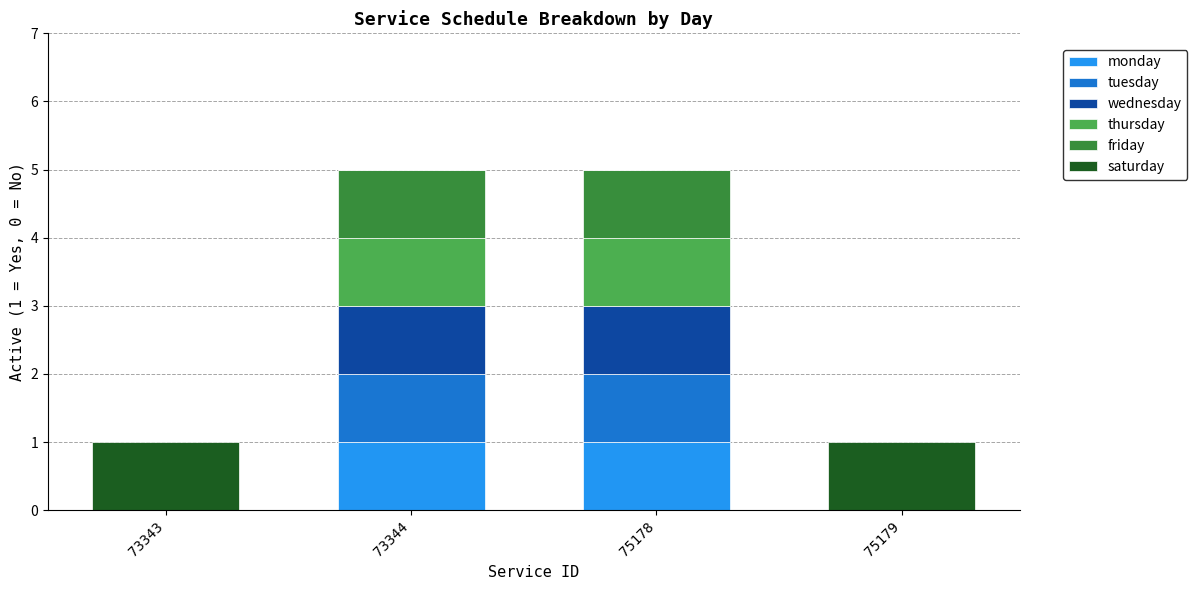

What are all the series names shown in the legend?

monday, tuesday, wednesday, thursday, friday, saturday